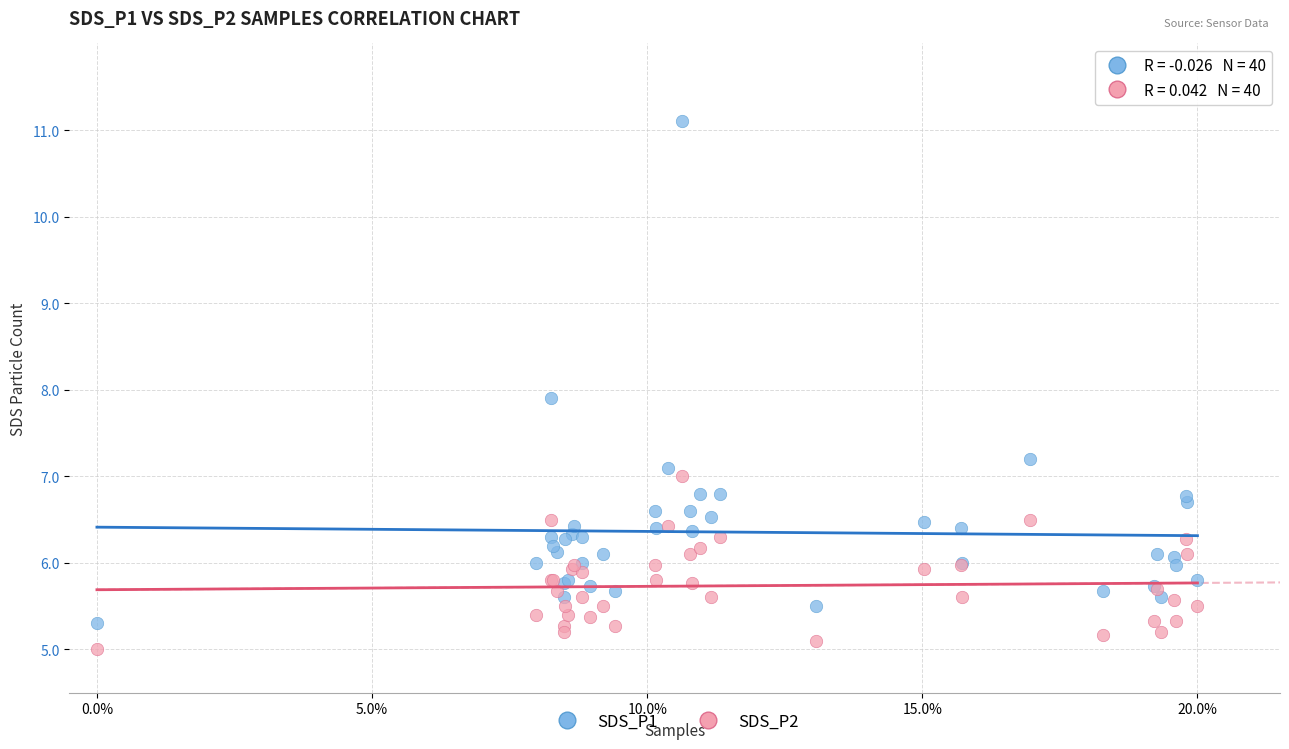

Which series has the widest spread of Y values?

SDS_P1